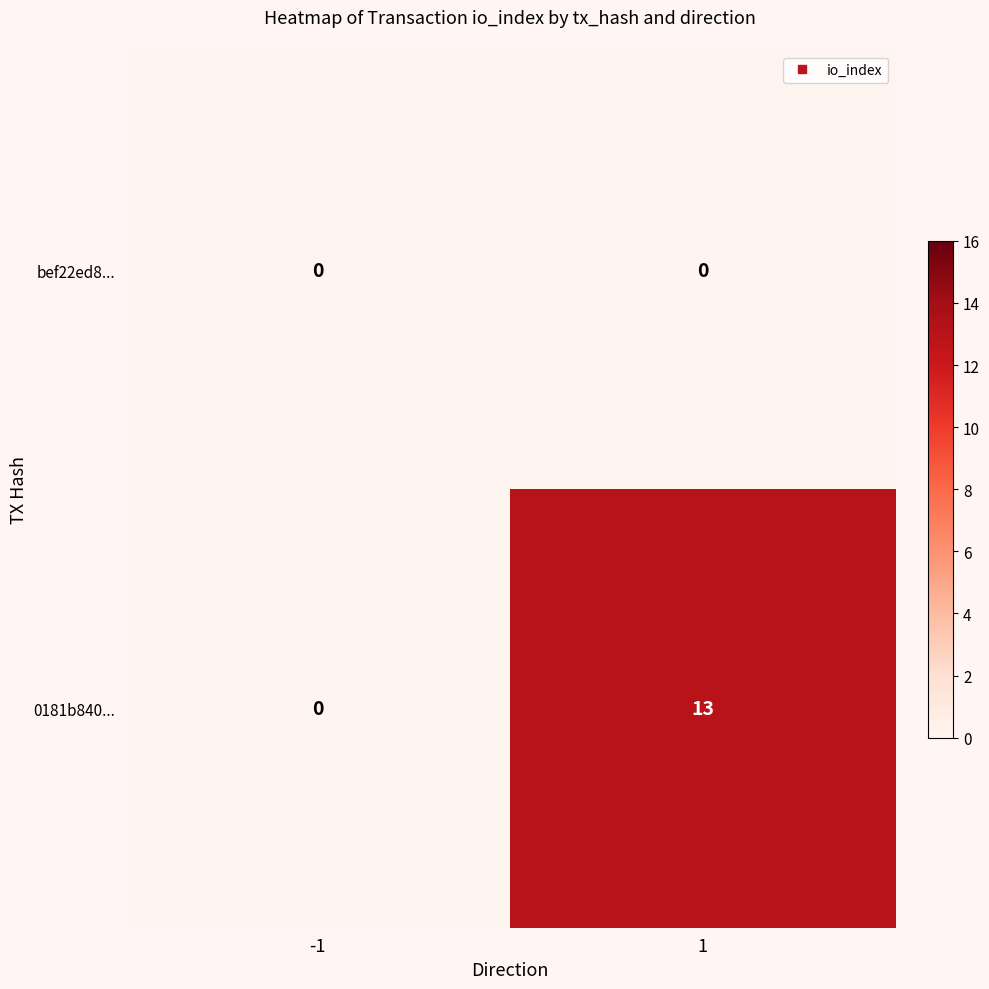

Reading right to left, extract all data points from this chart.

bef22ed8...: 1=0	-1=0
0181b840...: 1=13	-1=0